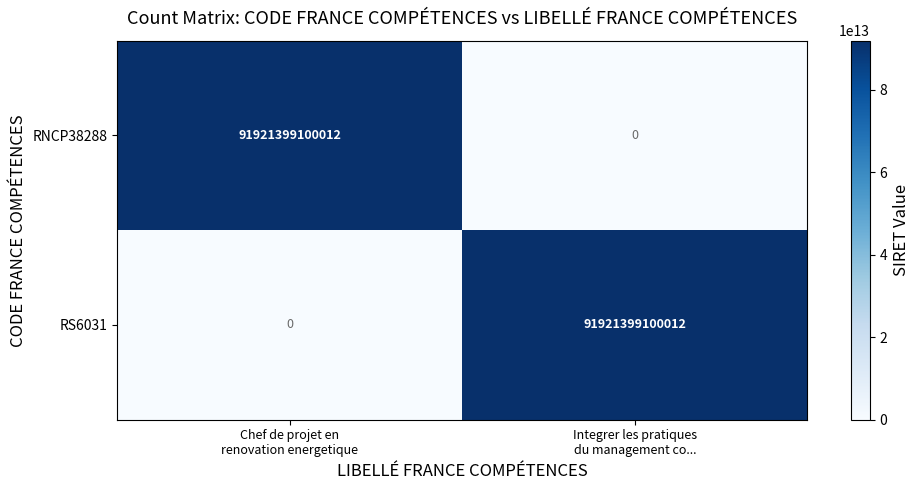

What is the difference between the maximum and minimum values in the RNCP38288 series?

91921399100012